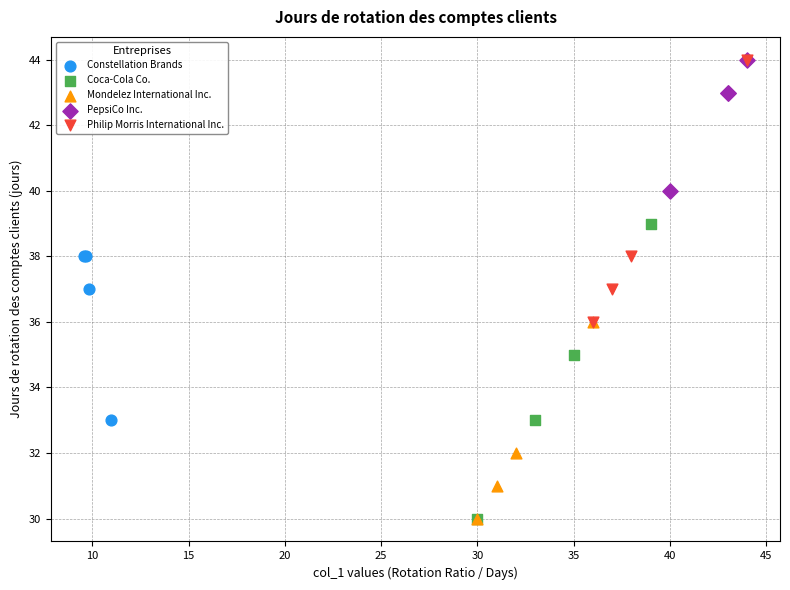

What are all the series names shown in the legend?

Constellation Brands, Coca-Cola Co., Mondelez International Inc., PepsiCo Inc., Philip Morris International Inc.